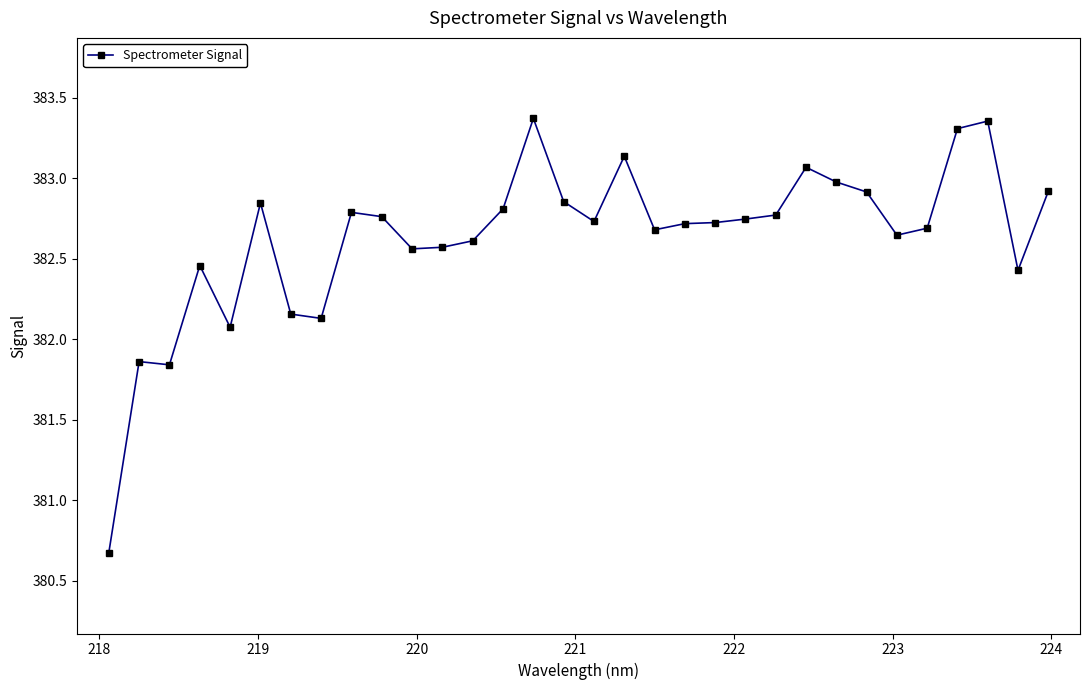

What is the difference between the maximum and minimum values?

2.7